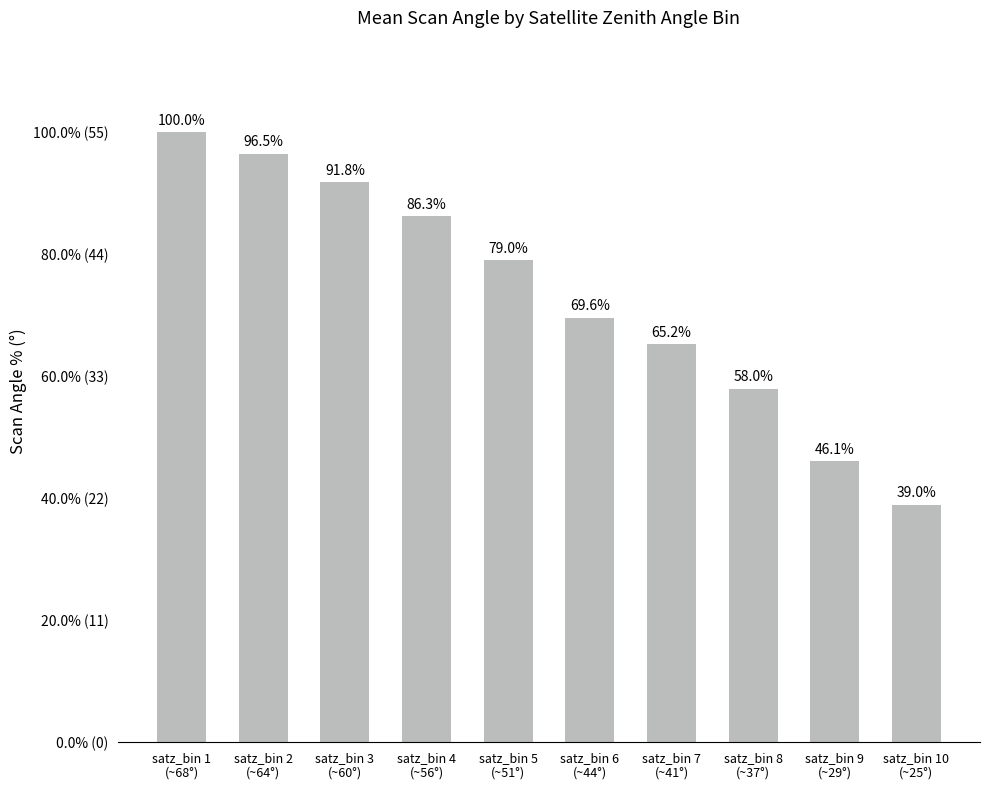

Does the chart contain any negative values?

No